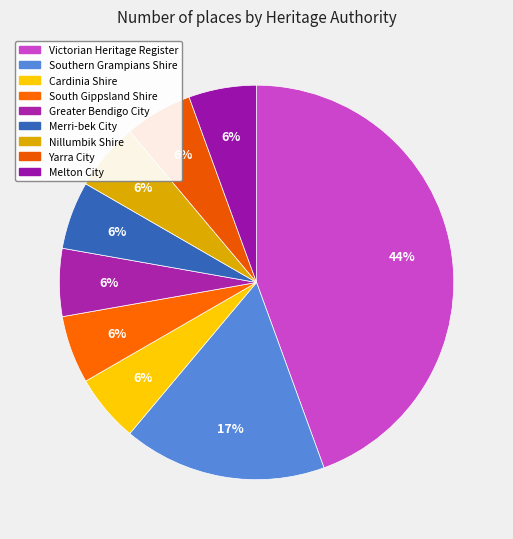

Is Yarra City the majority of the pie?

No